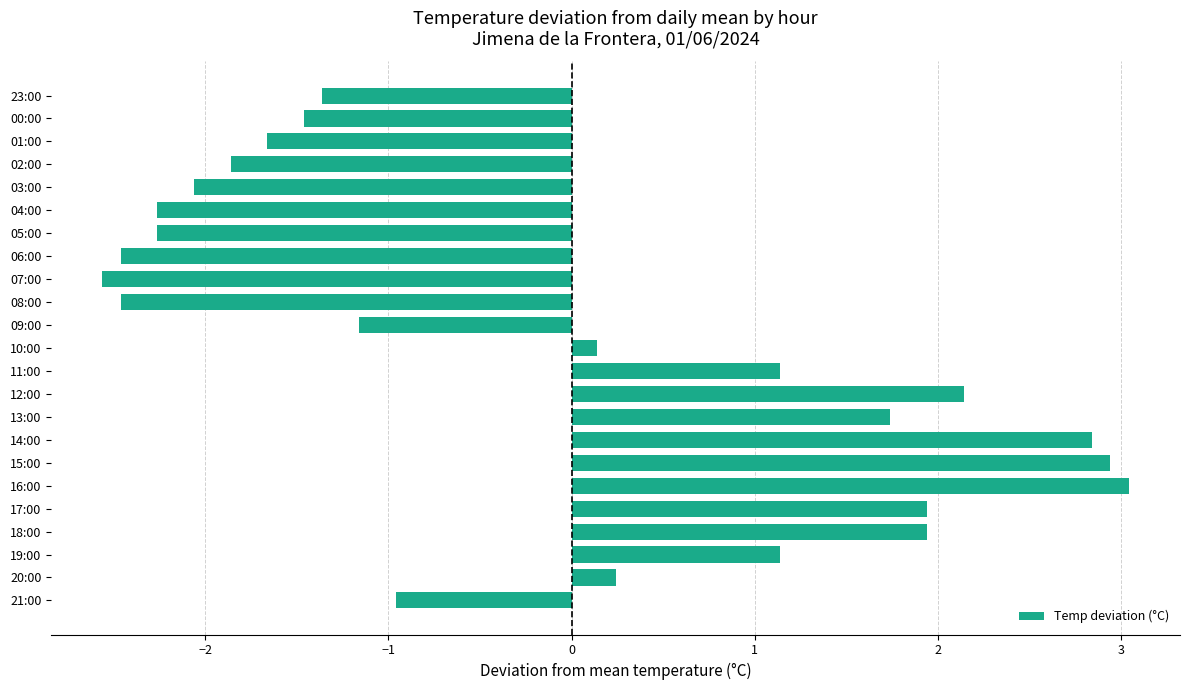

The value at 08:00 is -2.5. True or false?

True